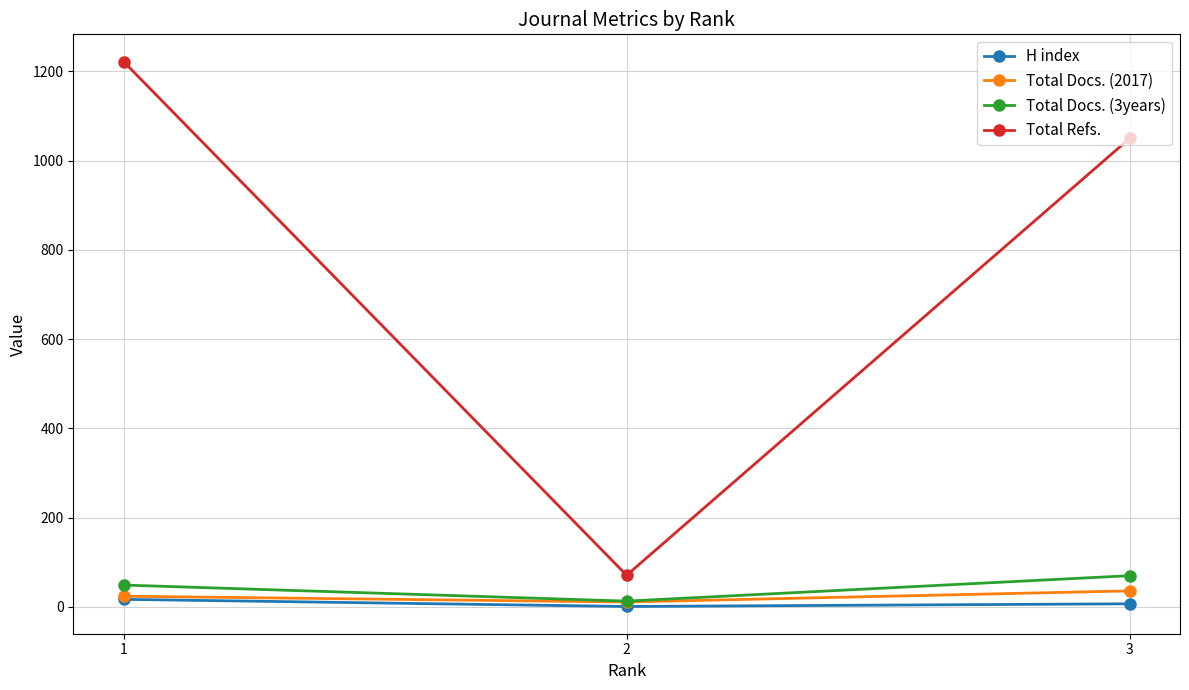

How many values in the Total Refs. series are below 1050?

1